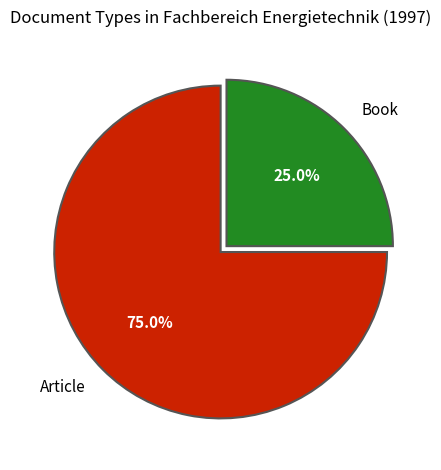

Combined, do Article and Book account for over 50%?

Yes